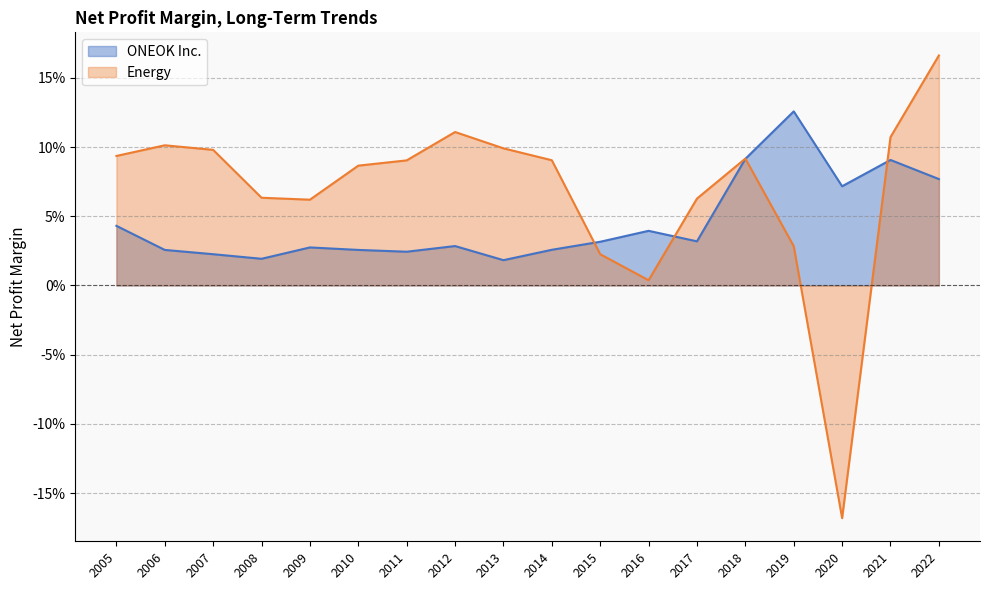

How many series are shown in this chart?

2